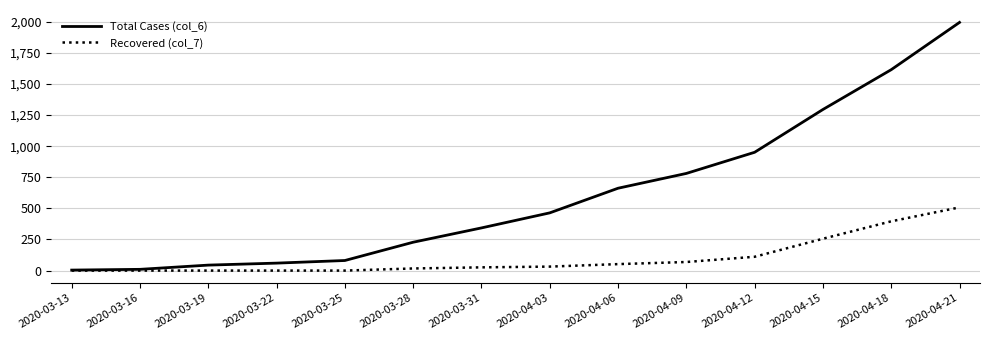

Which label corresponds to the largest value in the chart?

2020-04-21